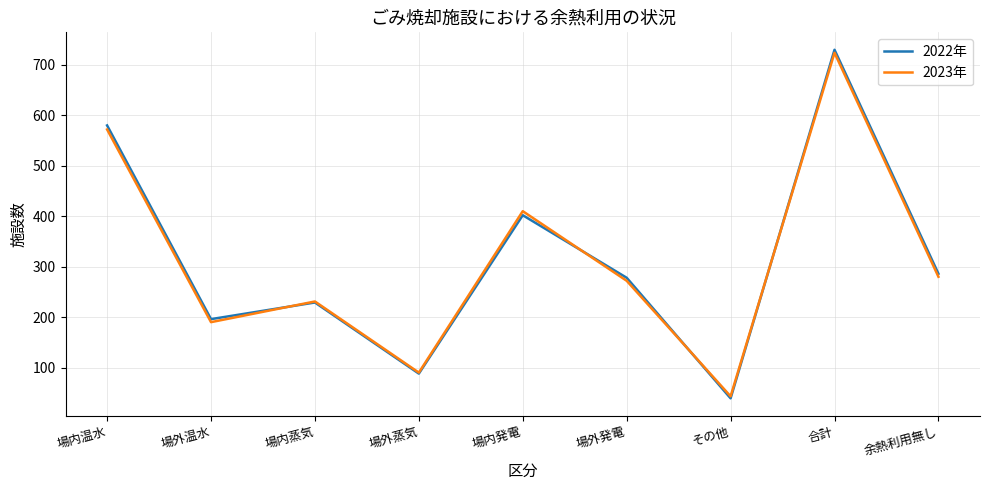

Where does the 2022年 series first go above 278?

場内温水